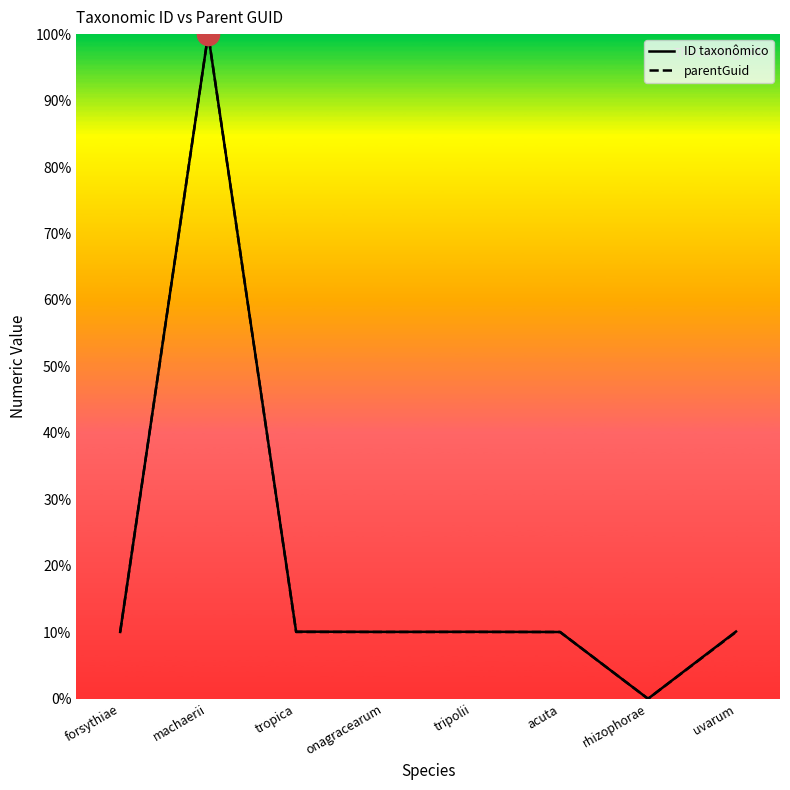

What is the approximate value of parentGuid at onagracearum?

10.0